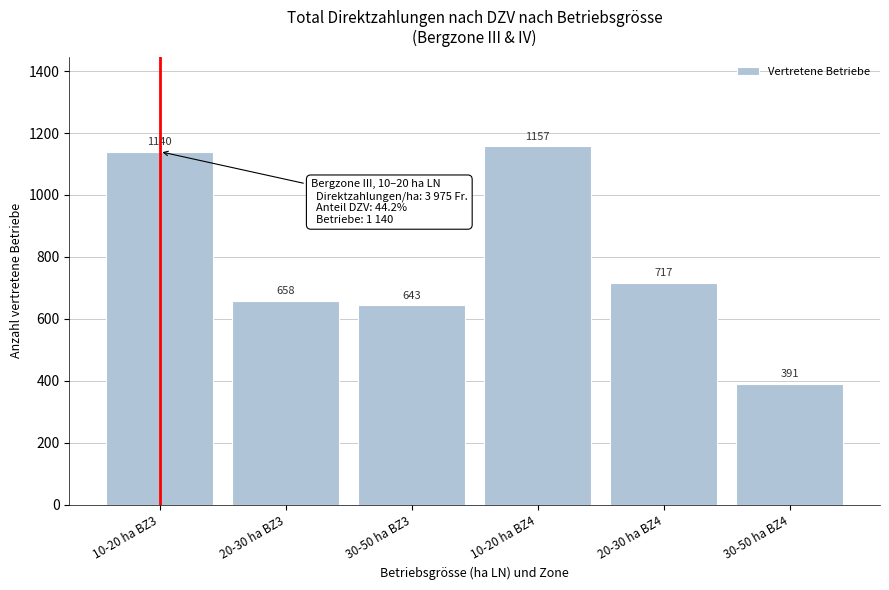

Reading left to right, list all the values displayed in this chart.

10-20 ha BZ3=1140	20-30 ha BZ3=658	30-50 ha BZ3=643	10-20 ha BZ4=1157	20-30 ha BZ4=717	30-50 ha BZ4=391